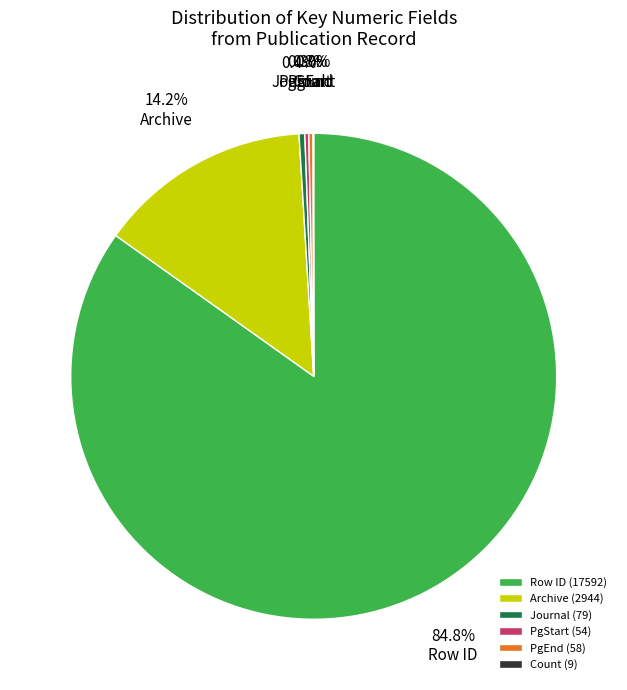

Does any single category account for the majority?

Yes